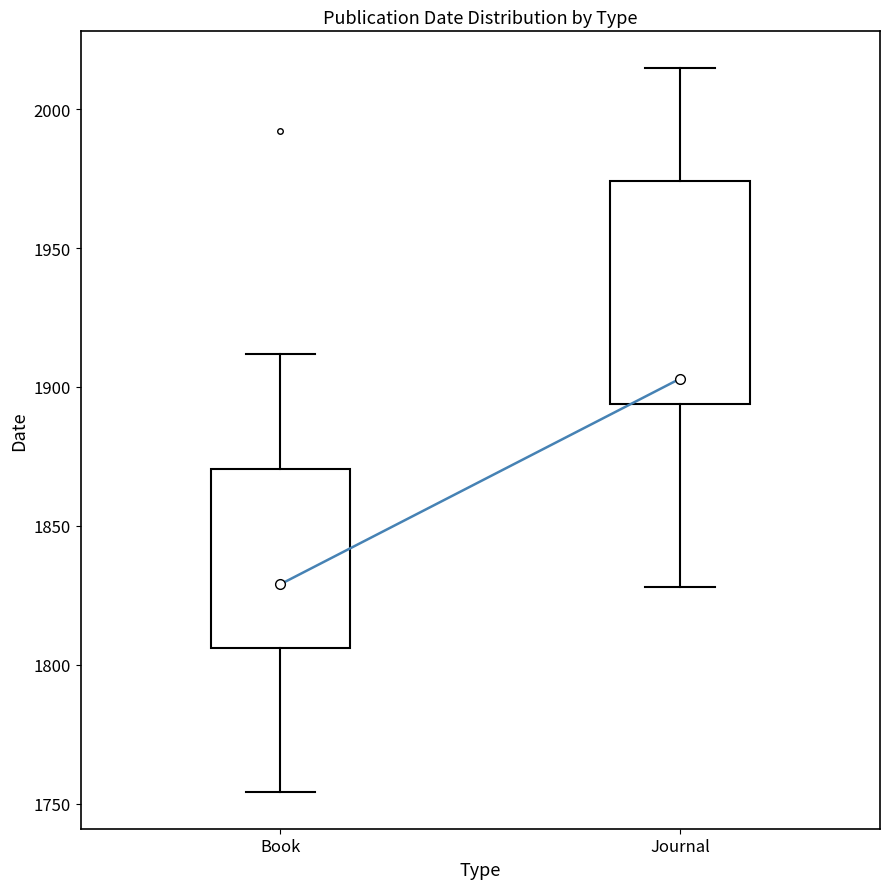

Which box's median line is the highest?

Journal